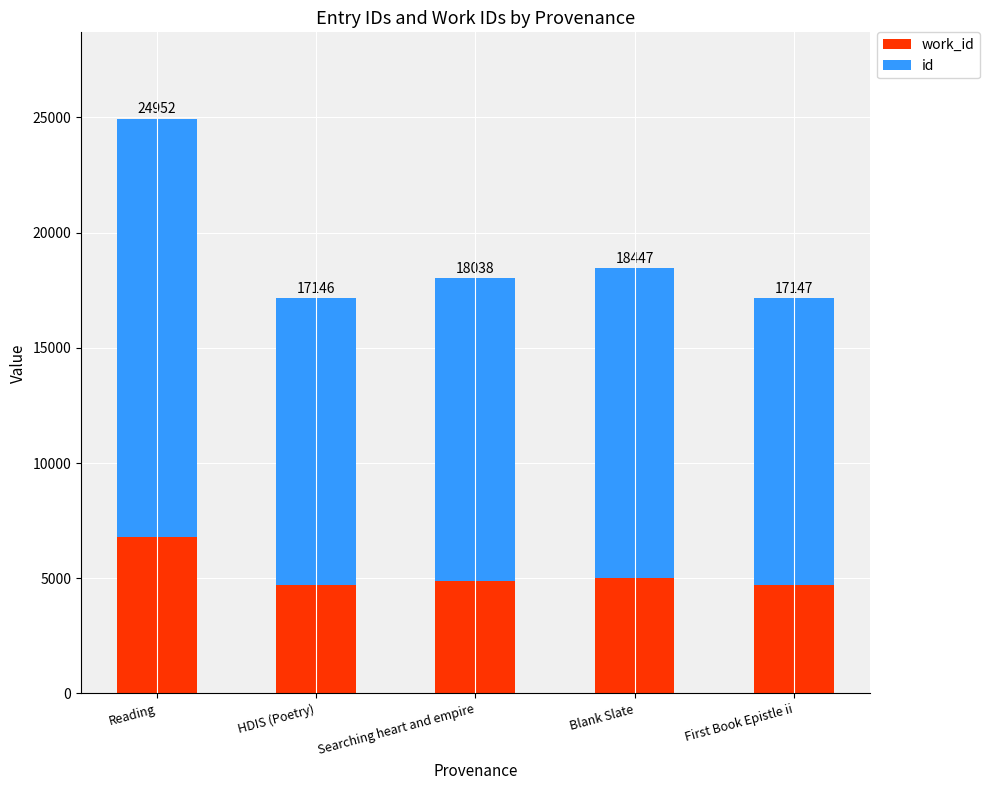

How many bars are there in total?

5